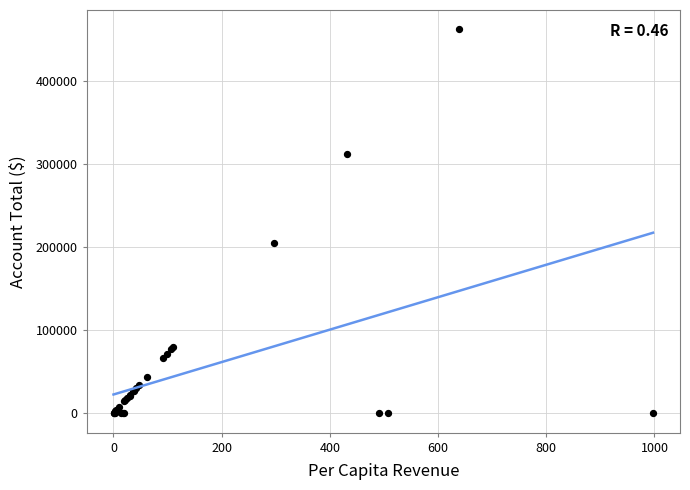

What Y value in the scatter plot is closest to 231087?

204505